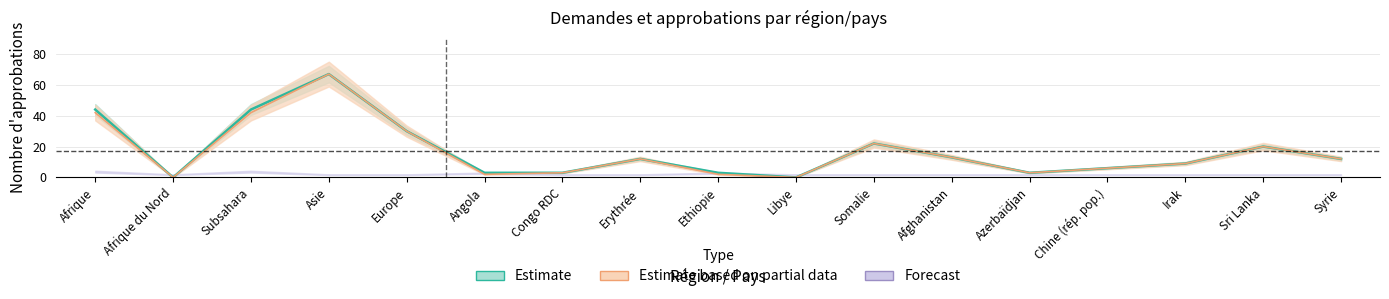

How many data points in Total approbations are above 12?

7